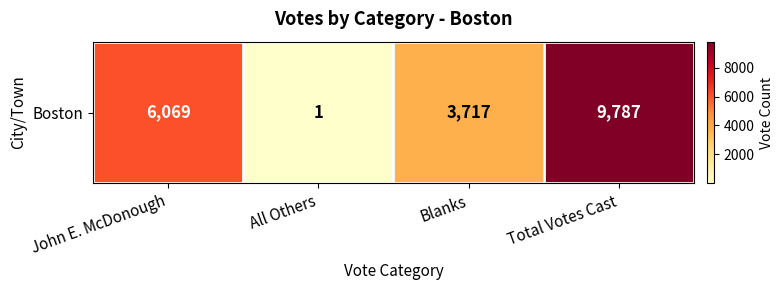

Where is the data nearest to the value 4894?

John E. McDonough